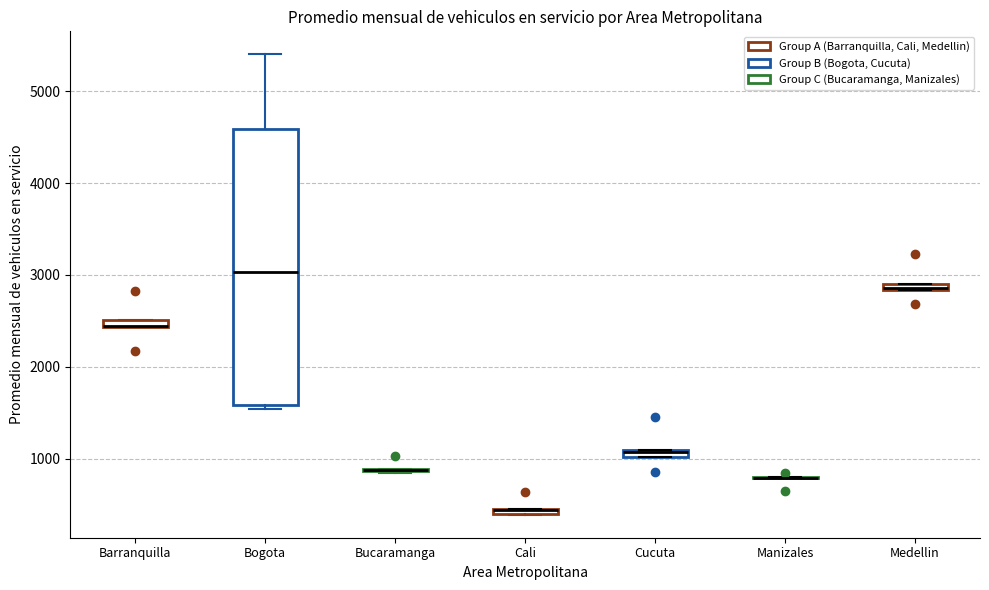

Where is the upper edge of the box for Cucuta on the y-axis? The values are not printed on the chart, so give them approximately, as read against the axis.

1100